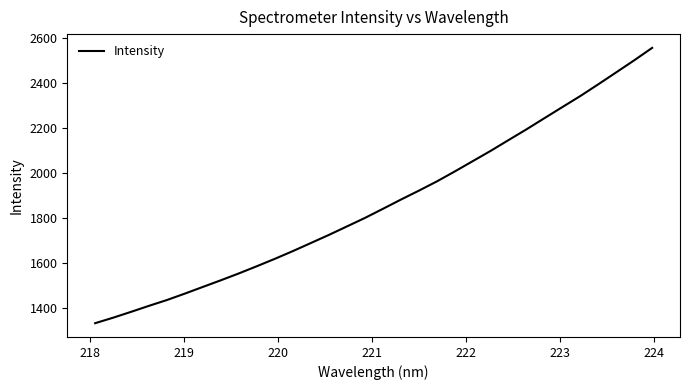

What is the difference between the maximum and minimum values?

1222.1